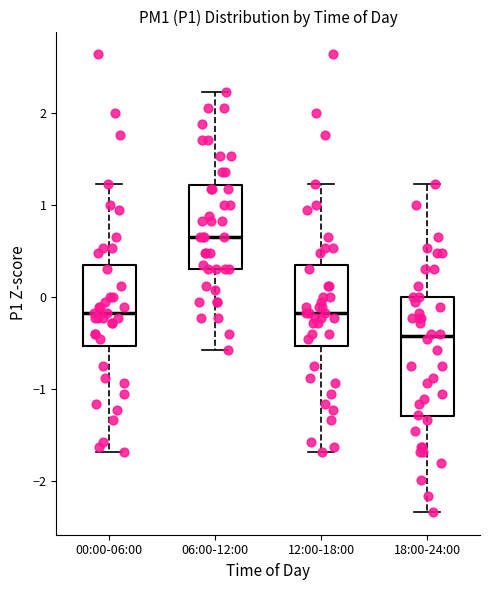

Where does the median line of the box for 18:00-24:00 sit on the y-axis? The values are not printed on the chart, so give them approximately, as read against the axis.

-0.4